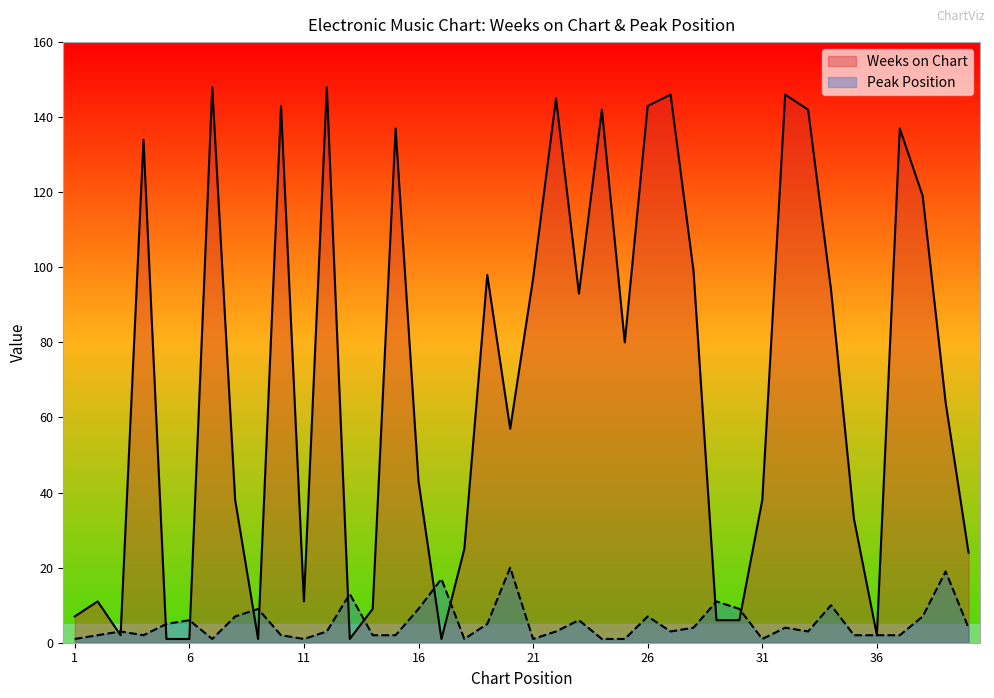

At which category is the sum across all series the highest?

12